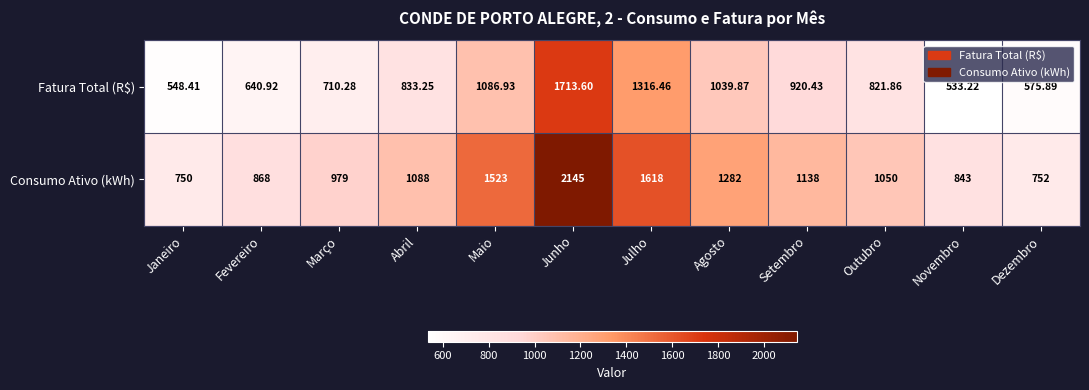

At which label does Fatura Total (R$) first exceed 833?

Abril